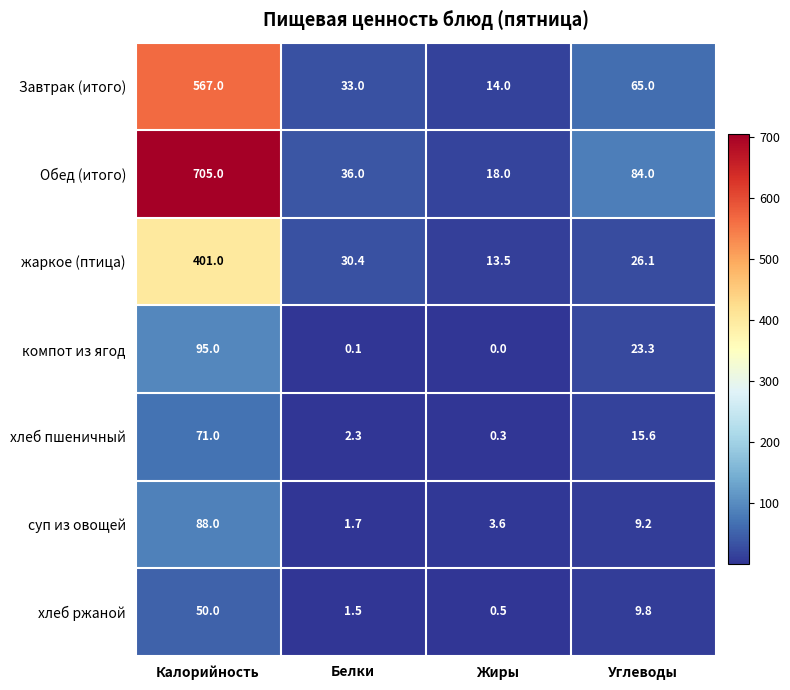

What is the difference between the жаркое (птица) values at Калорийность and Жиры?

387.5